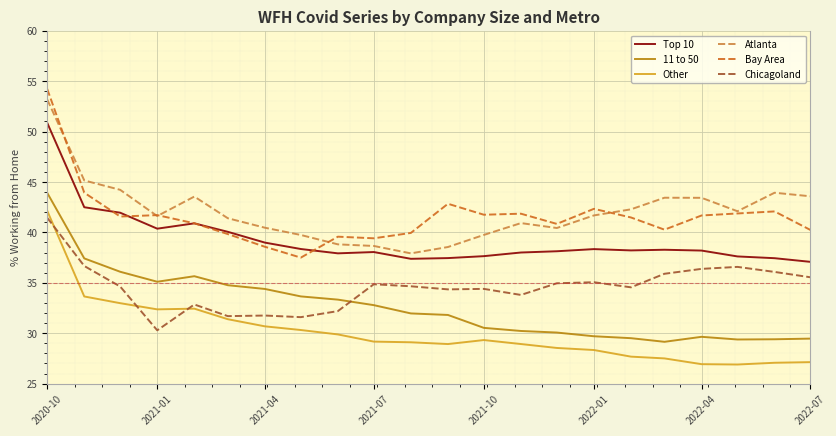

What is the average value of the Bay Area series?

41.6